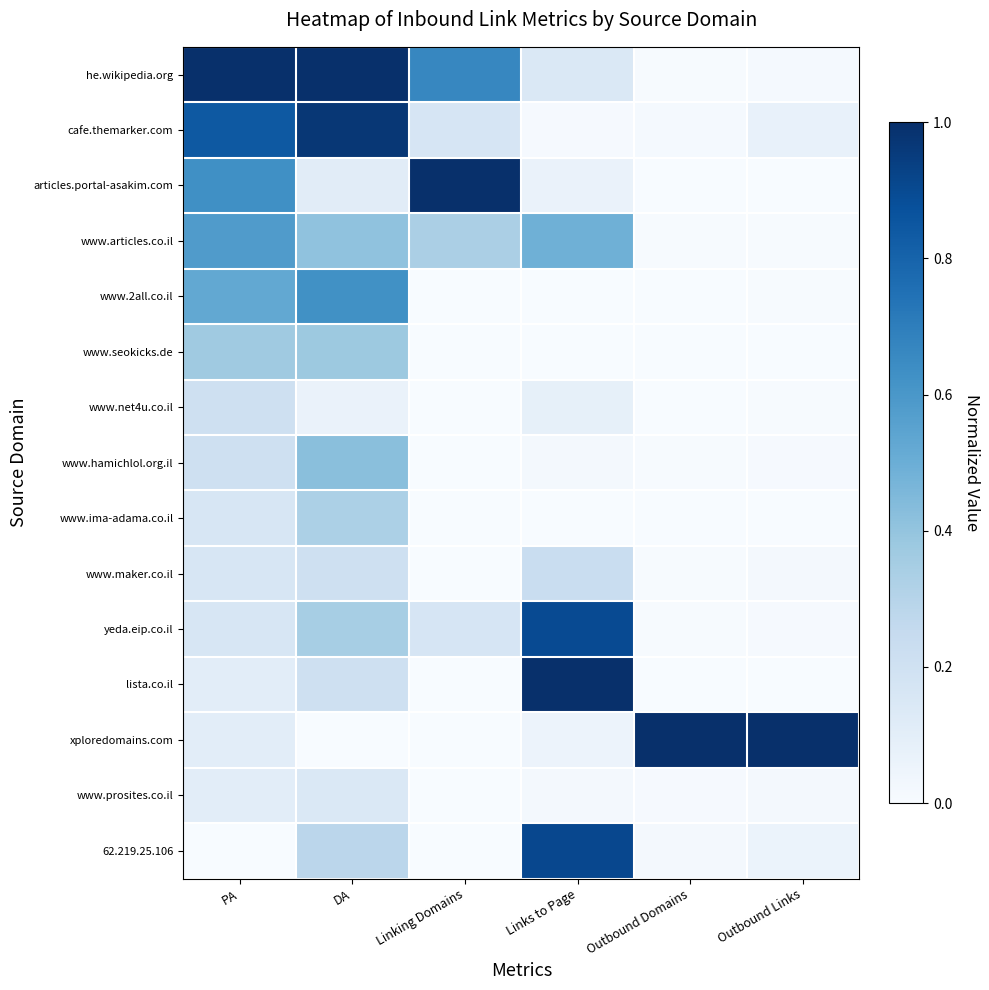

Between Outbound Links and Linking Domains, which is larger?

Linking Domains